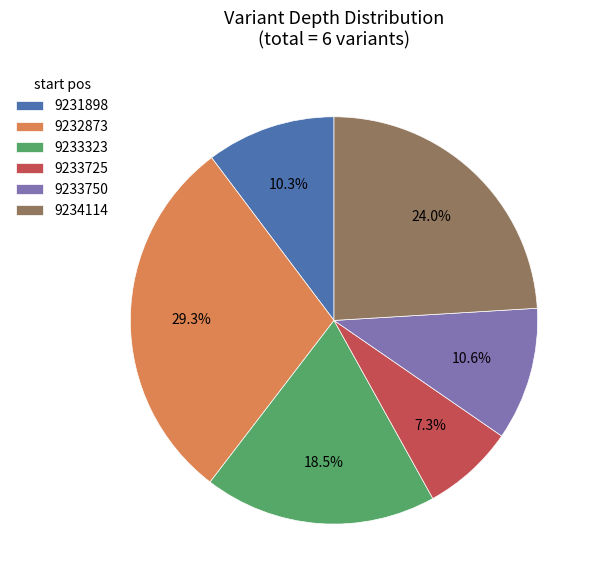

What is the ratio of the value at 9233323 to the value at 9233725?

2.5